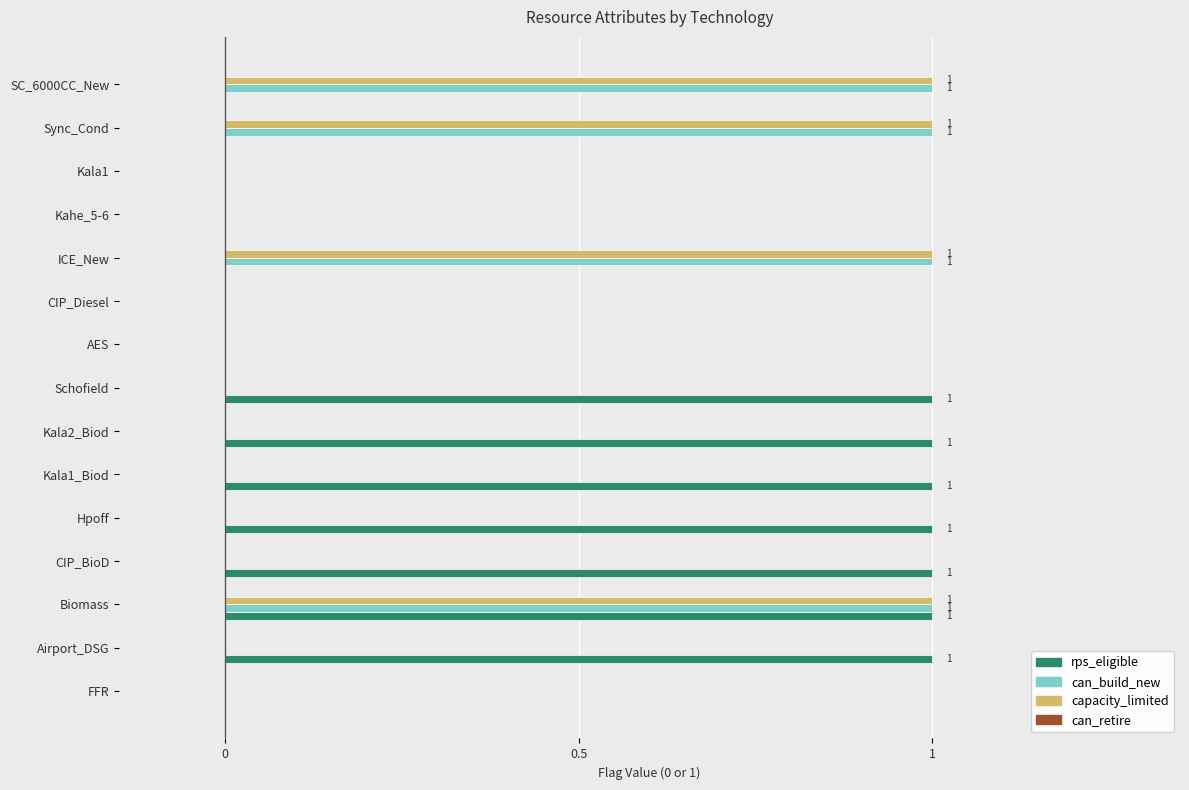

What is the sum of all capacity_limited values?

4